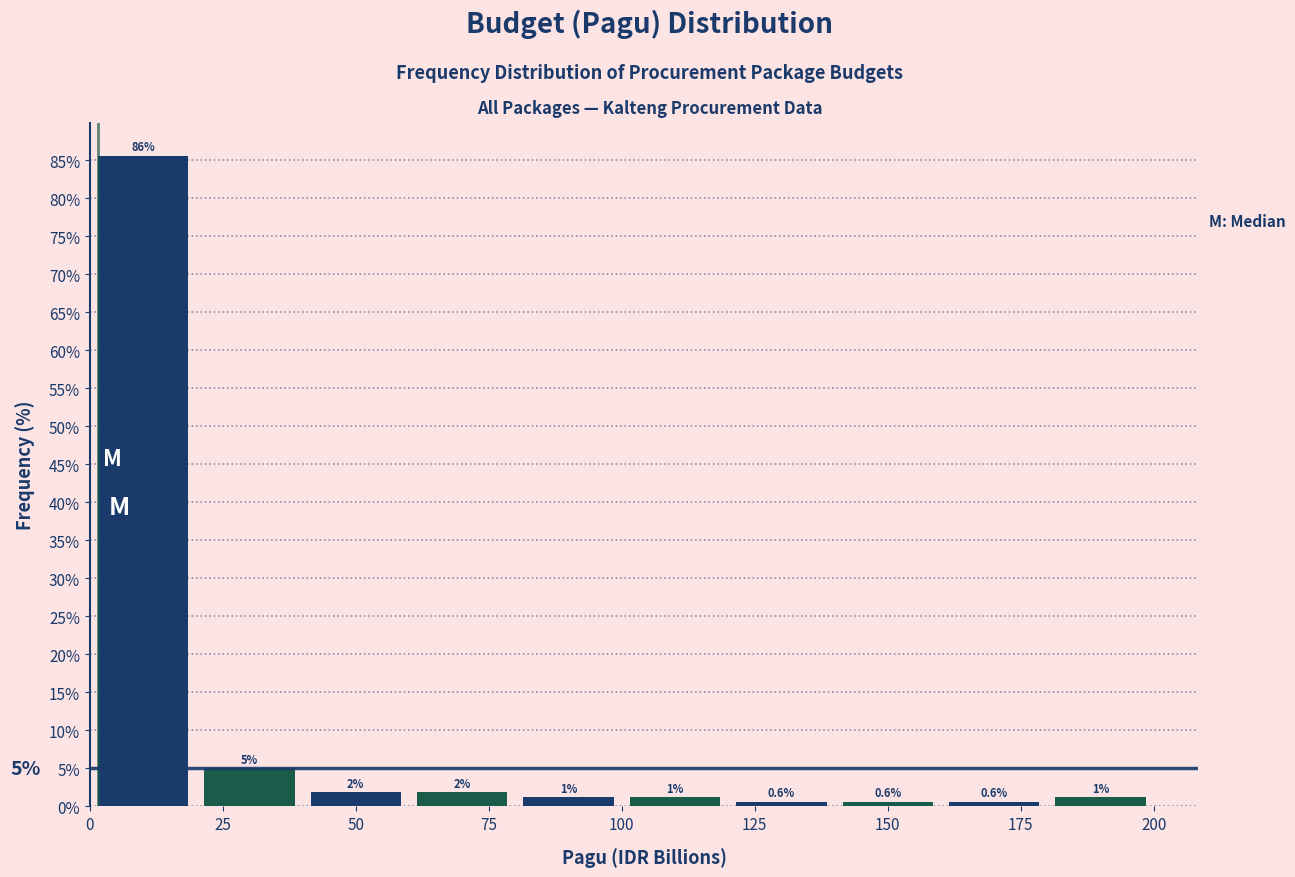

Over which range of the x-axis is the bar tallest?

0 to 20